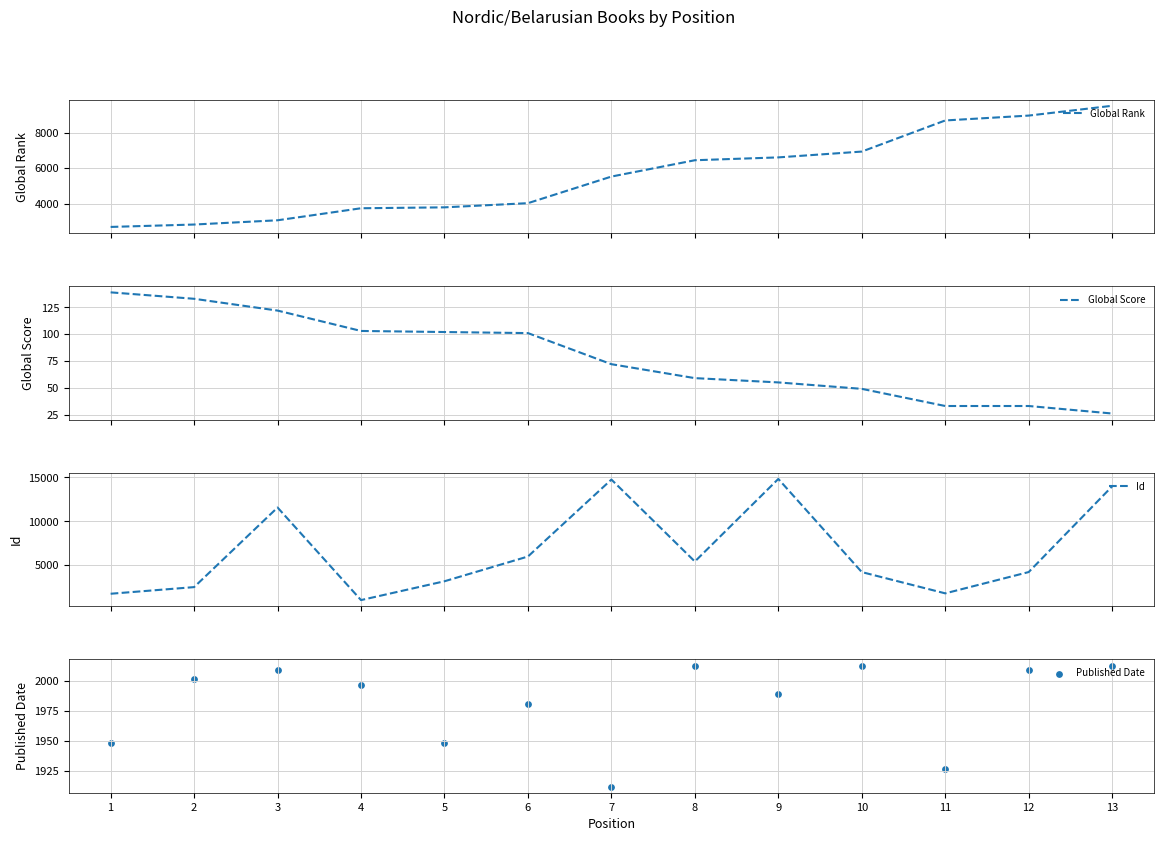

Which series has the largest total across all categories?

Id